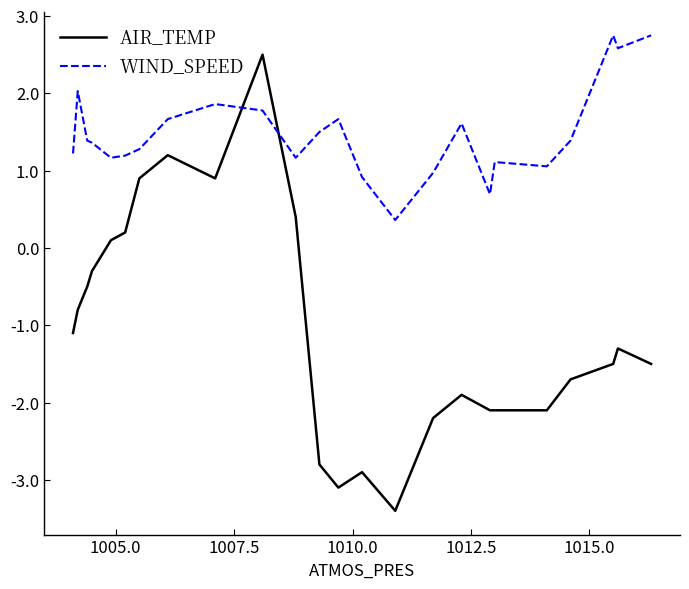

What are all the series names shown in the legend?

AIR_TEMP, WIND_SPEED